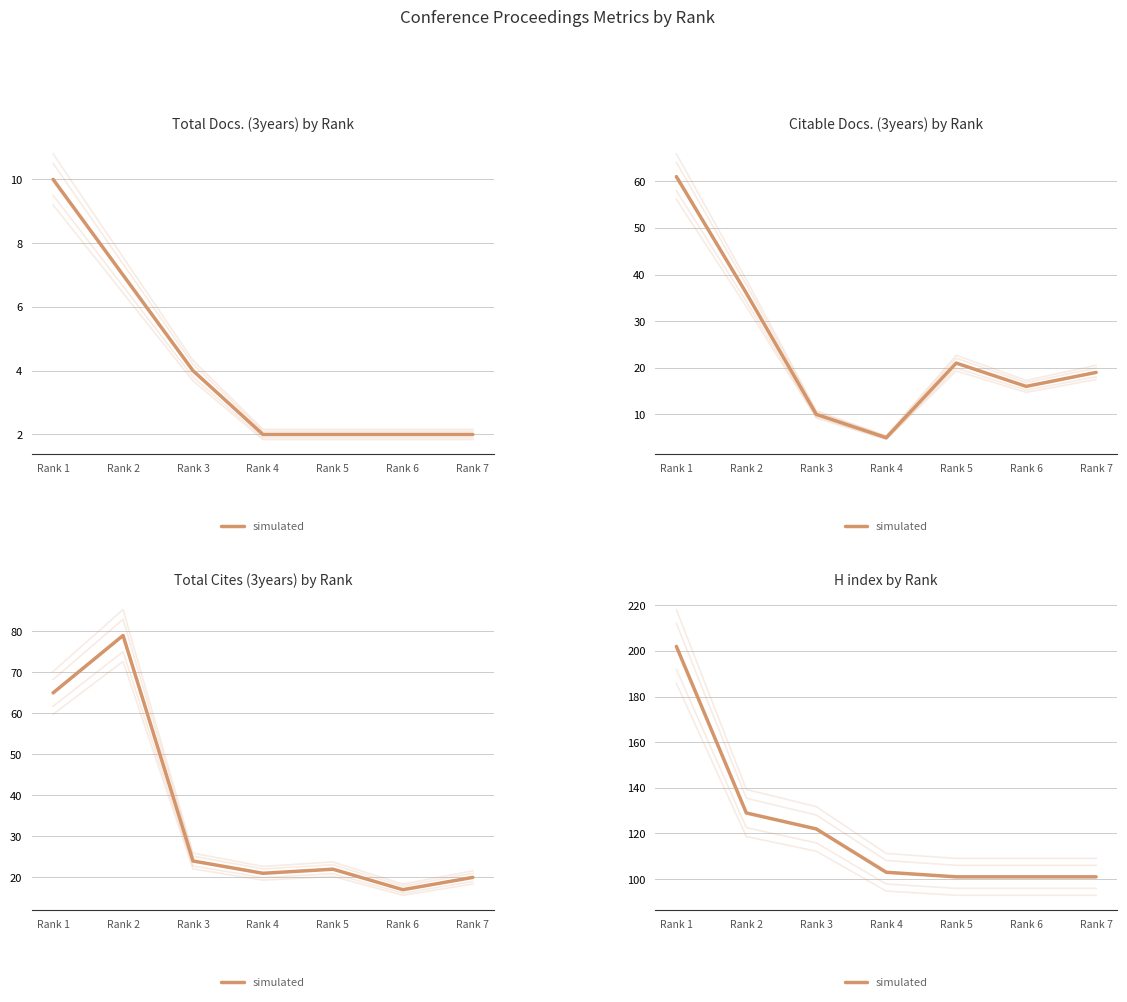

Does the chart display data point markers on the line(s)?

No